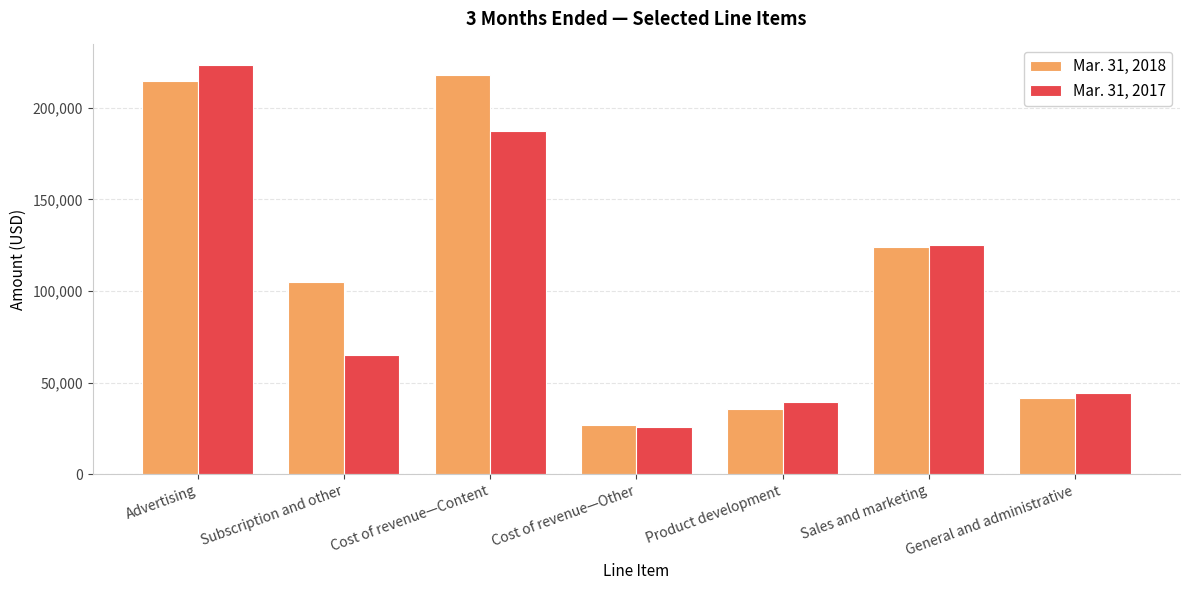

What is the difference between the Mar. 31, 2018 values at General and administrative and Subscription and other?

63034